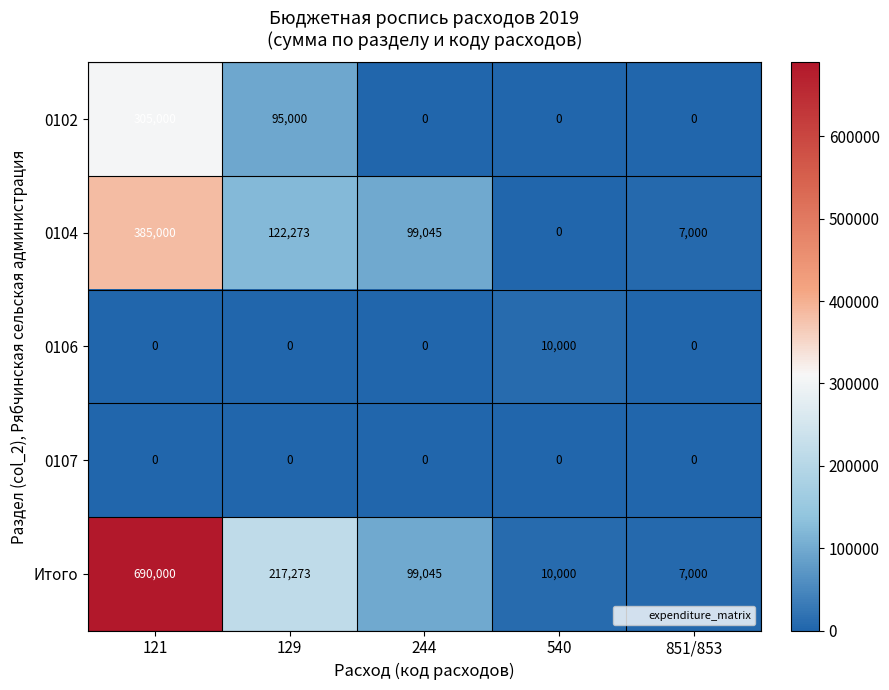

Which series has the largest range (max minus min)?

Итого